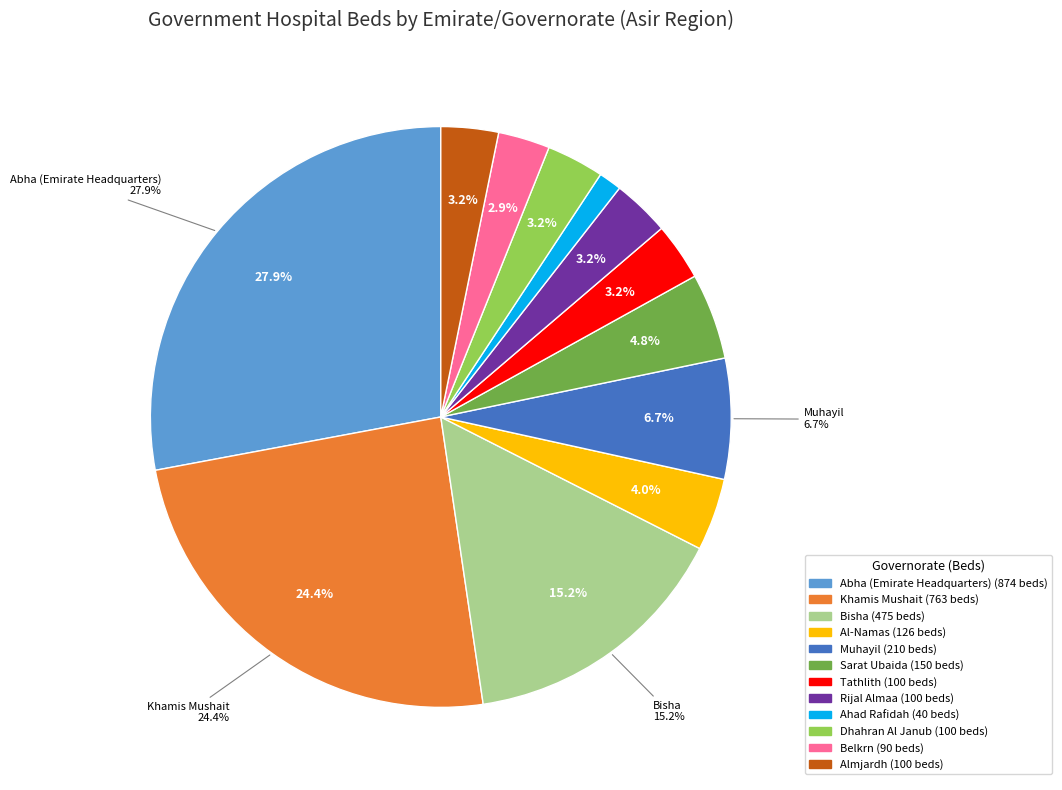

What is the change in value from Abha (Emirate Headquarters) to Bisha?

-399